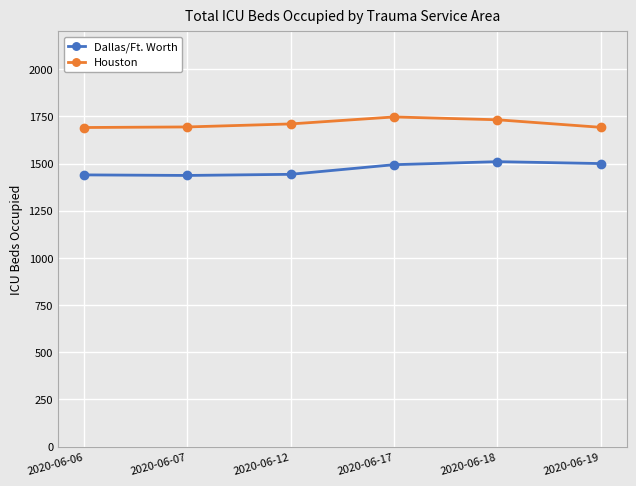

The Dallas/Ft. Worth series shows 2603 at 2020-06-19. True or false?

False